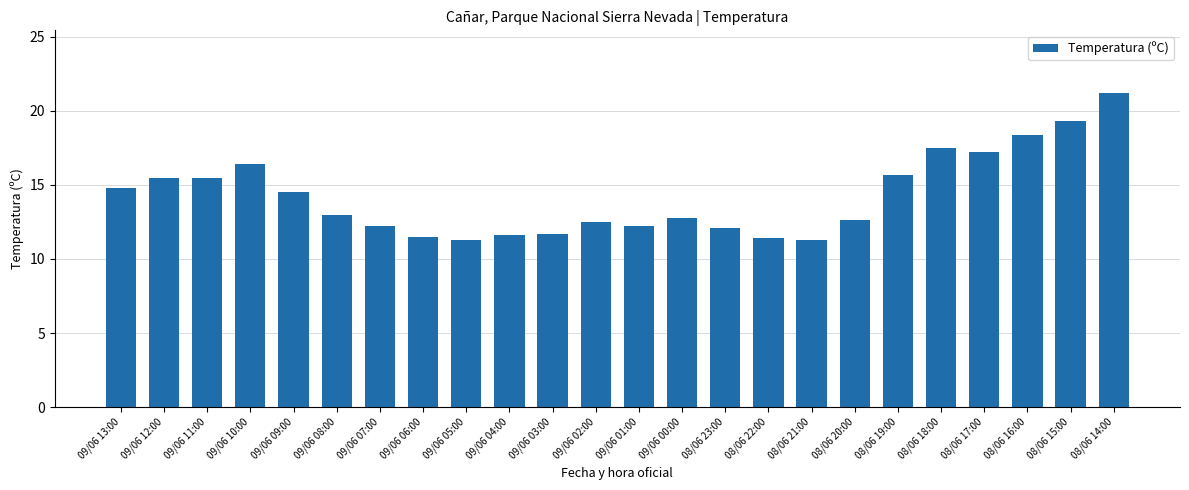

What is the label of the 20th bar from the left?

08/06 18:00